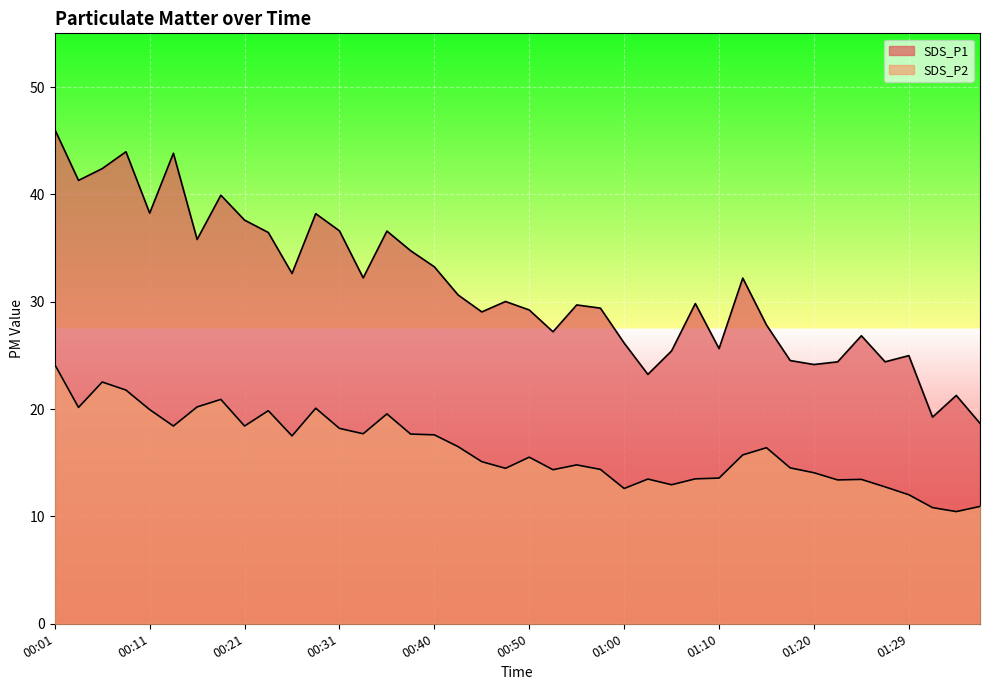

Where does the SDS_P2 series first go above 15?

00:01